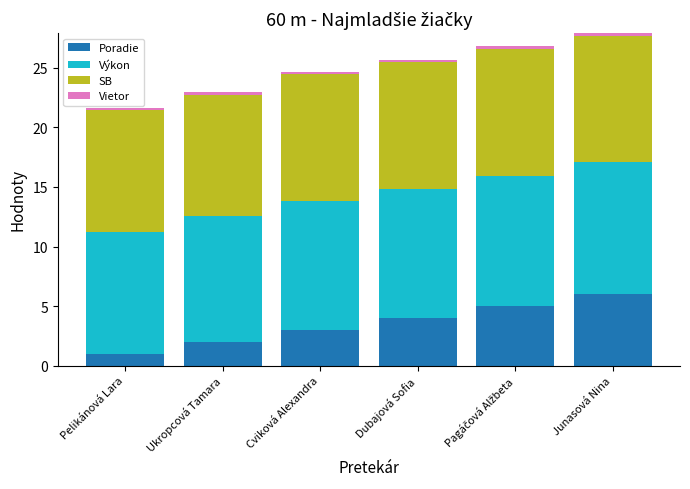

Is it true that SB equals 2.2 at Dubajová Sofia?

False